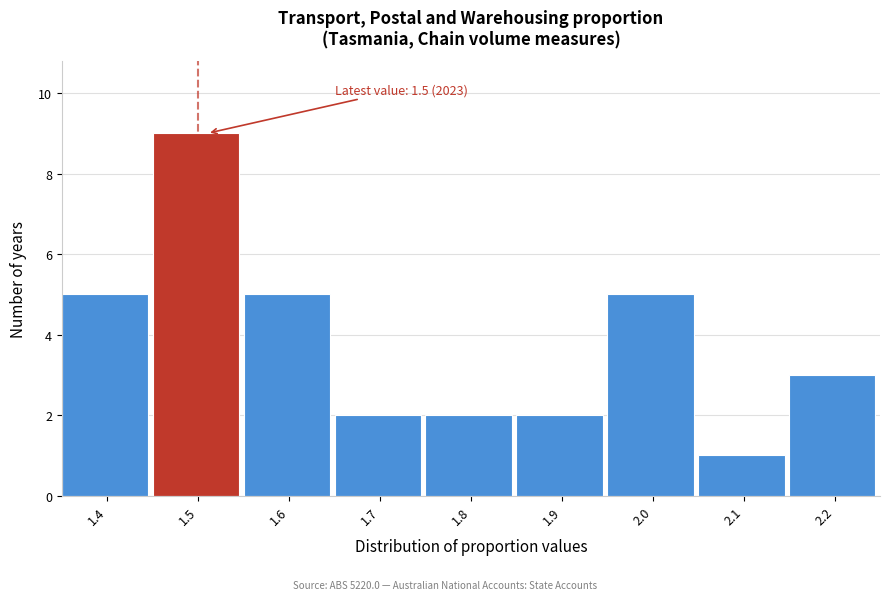

Over which range of the x-axis is the bar tallest?

1.45 to 1.55